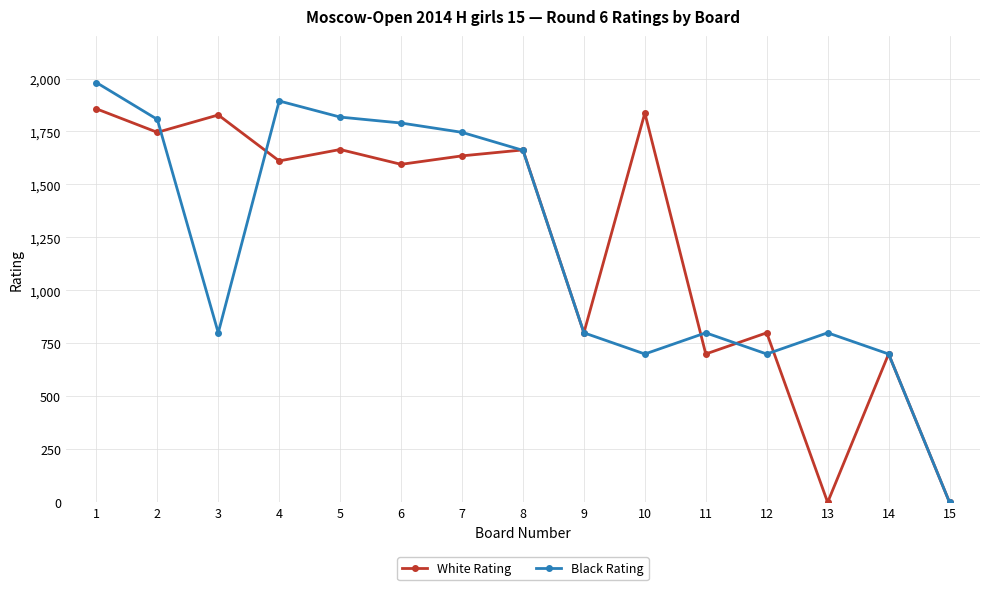

Where do Black Rating and White Rating first cross each other?

2 and 3